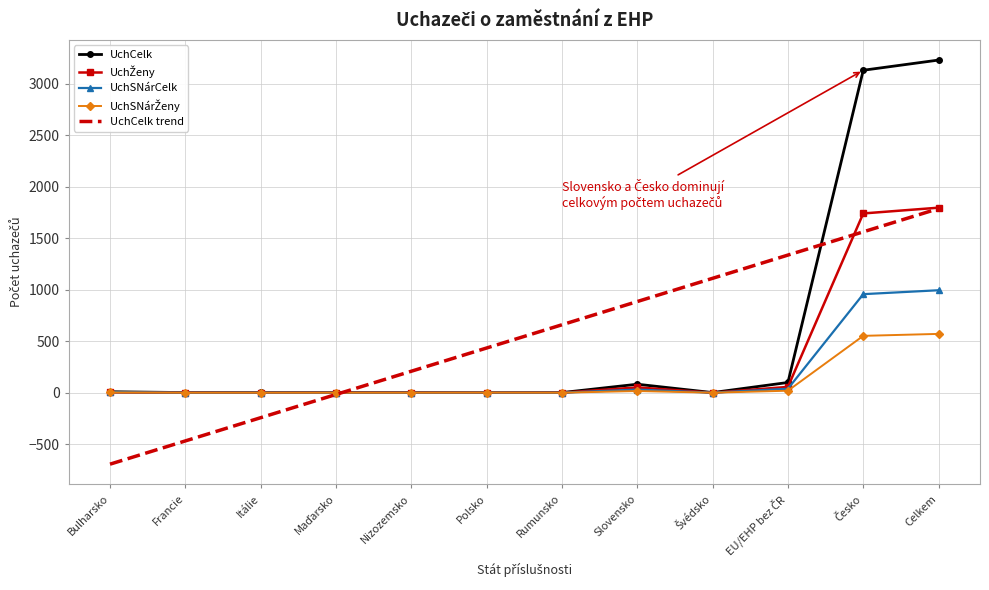

Which label corresponds to the largest value in the chart?

Celkem